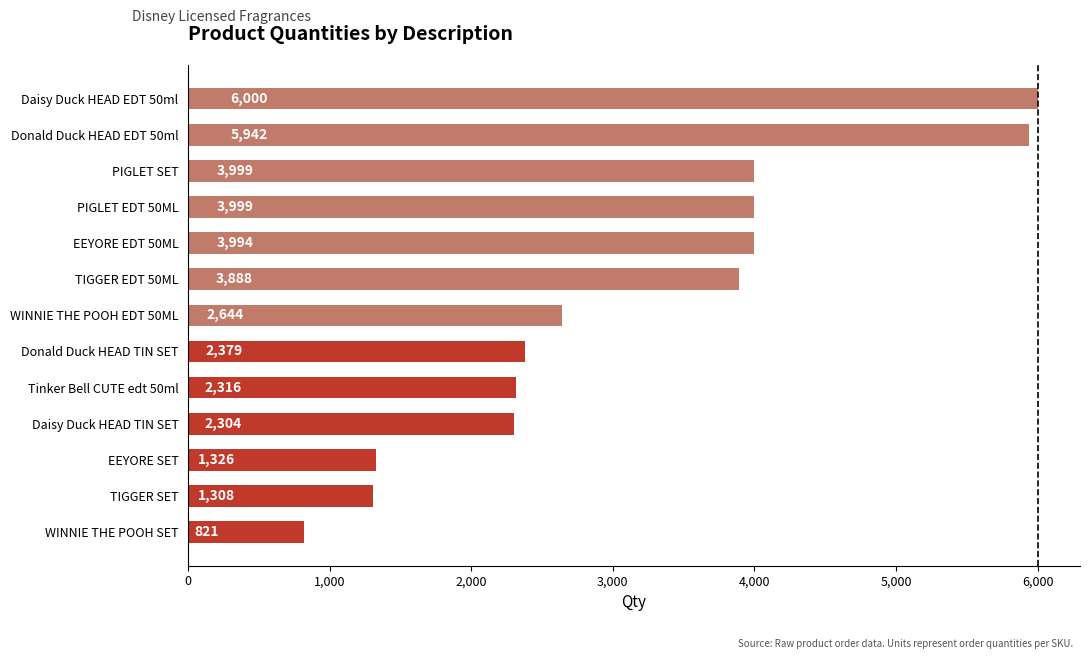

What is the sum of the values at TIGGER SET and PIGLET SET?

5307